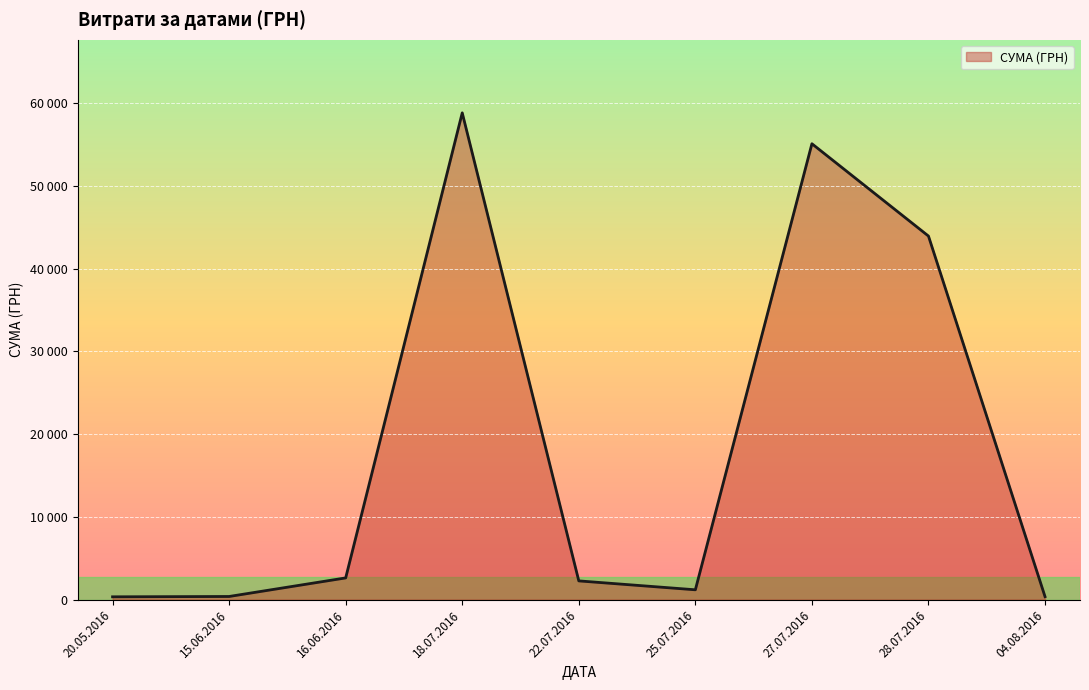

Does the chart have visible grid lines?

Yes